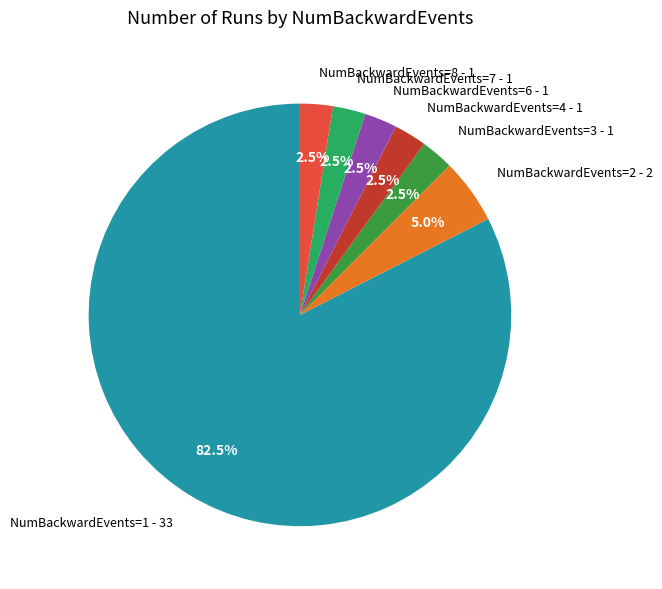

Which slice is the largest?

NumBackwardEvents=1 - 33